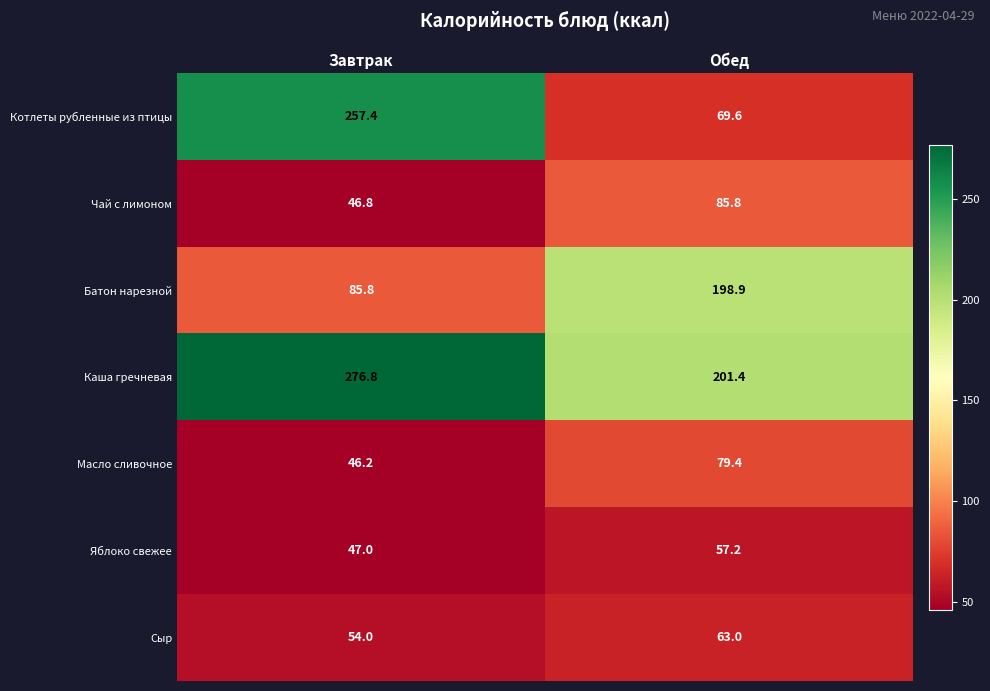

At which label does Батон нарезной first exceed 198?

Обед